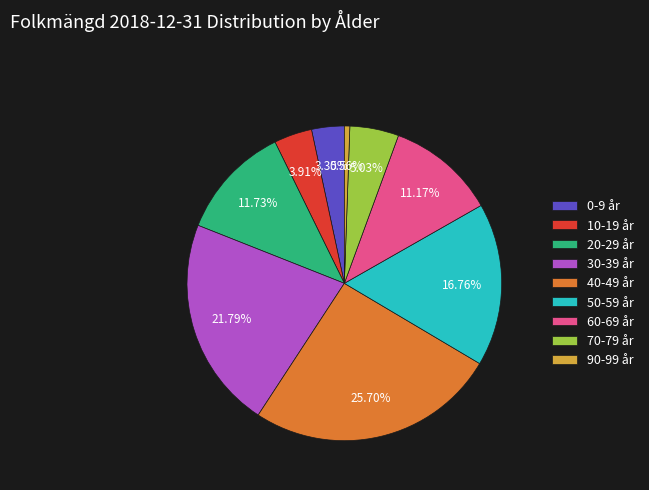

What percentage is the 70-79 år slice, to the nearest percent?

5%